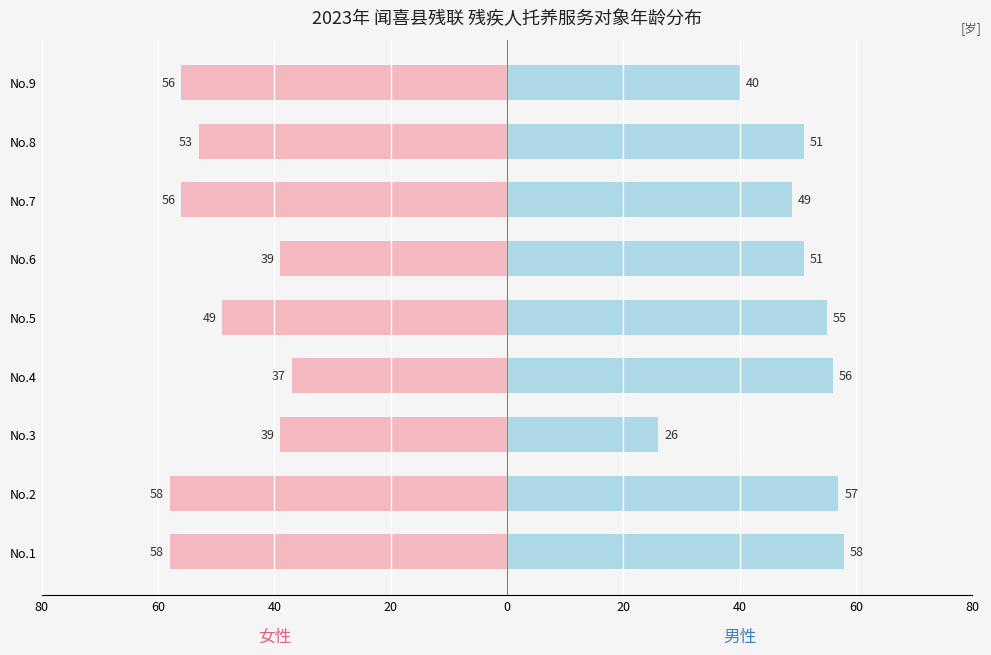

What is the difference between the maximum and minimum values in the 女性 series?

21